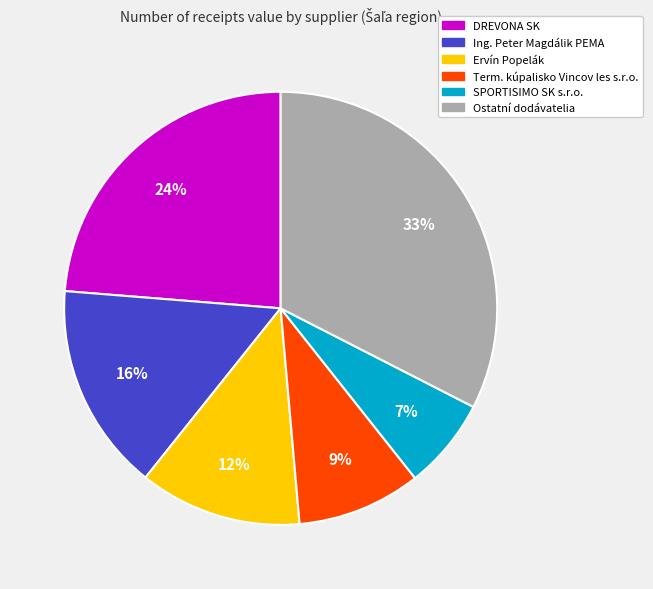

To the nearest percent, what is the difference between the largest and smallest slice percentages?

26%